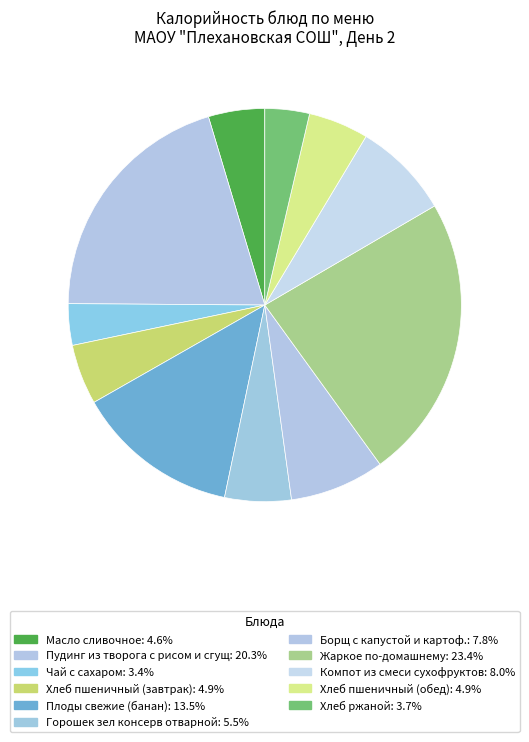

The Жаркое по-домашнему slice represents 11% of the pie. True or false?

False